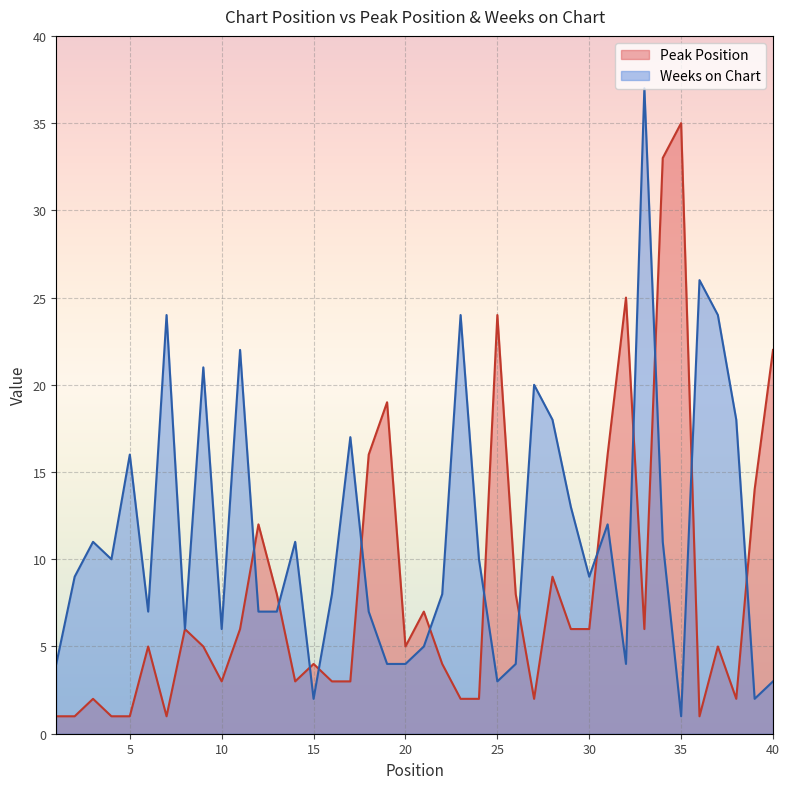

What is the sum of all Weeks on Chart values?

455